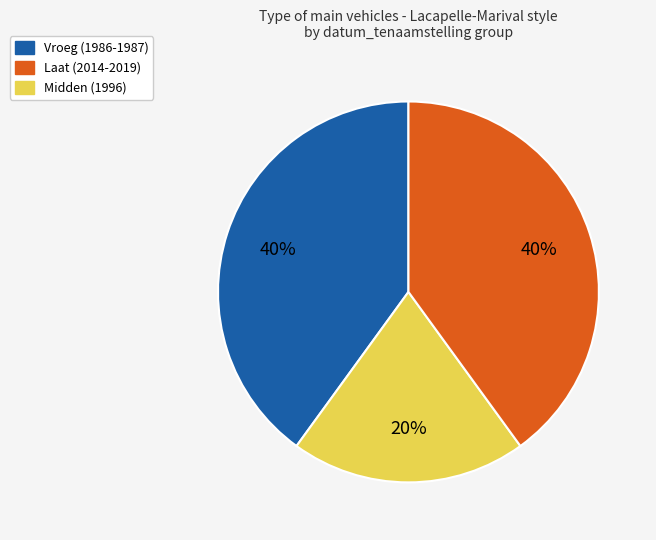

Is there any slice that represents more than half of the pie?

No